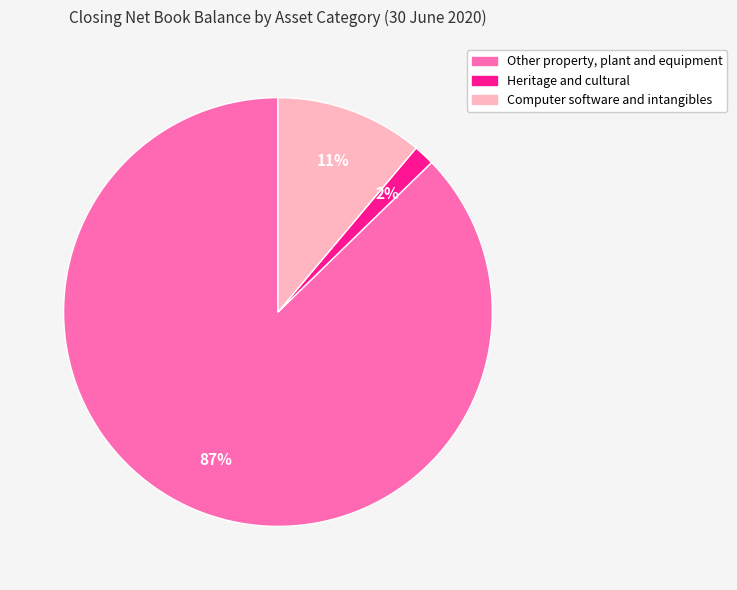

What percentage is the Other property, plant and equipment slice, to the nearest percent?

87%